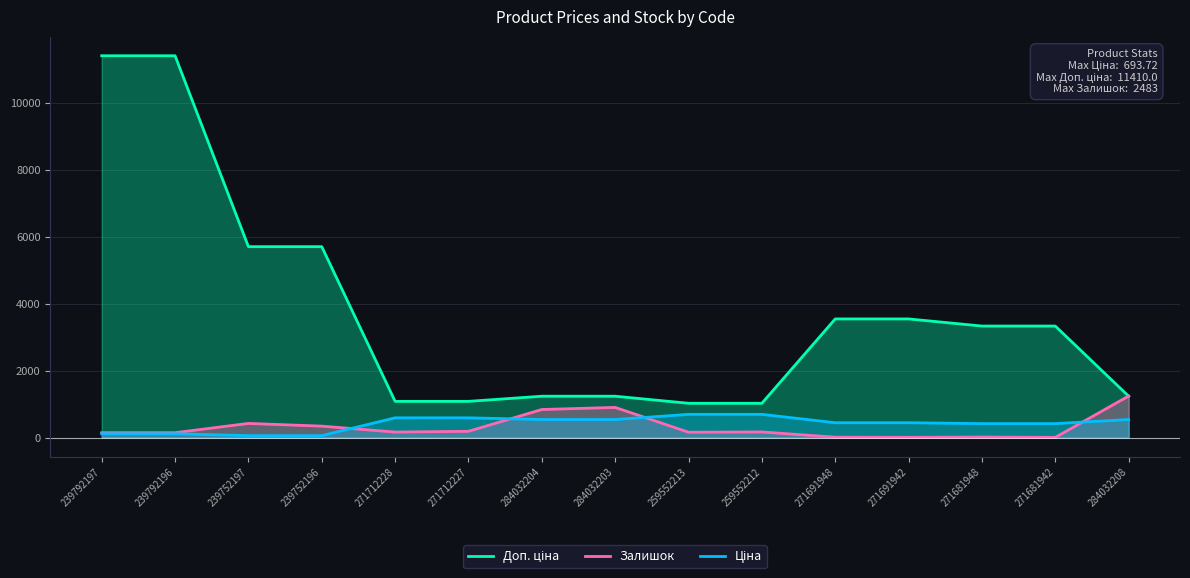

Which series changed the most between 284032203 and 284032208?

Залишок